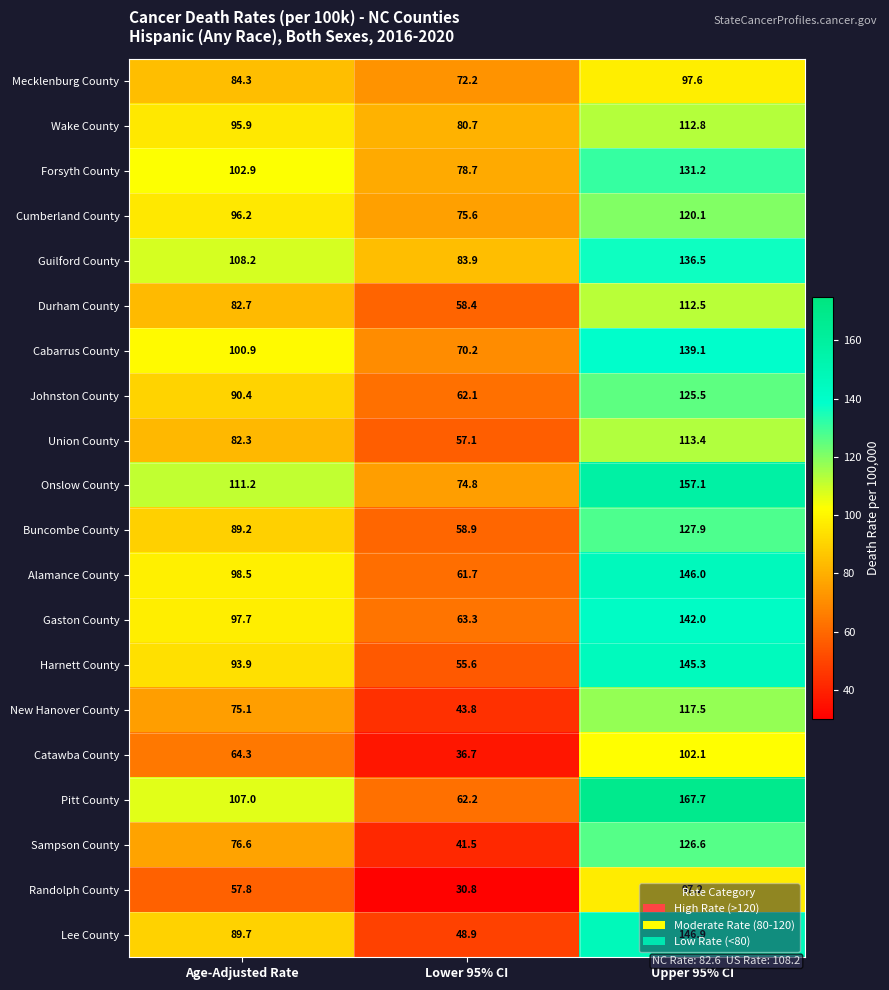

The Buncombe County series shows 127.9 at Upper 95% CI. True or false?

True